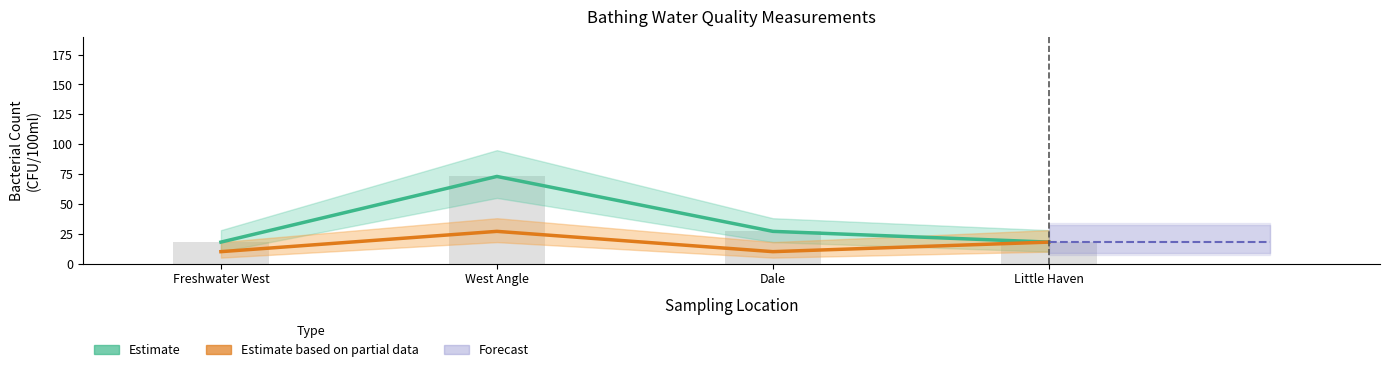

List the labels in order of escherichia coli count value, largest first.

West Angle, Dale, Freshwater West, Little Haven